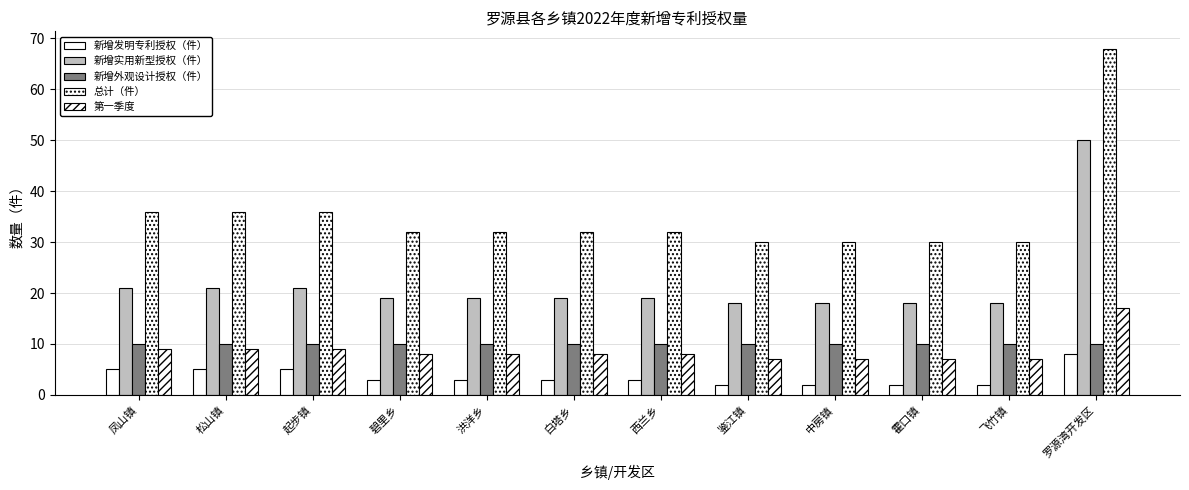

Does the chart contain any negative values?

No